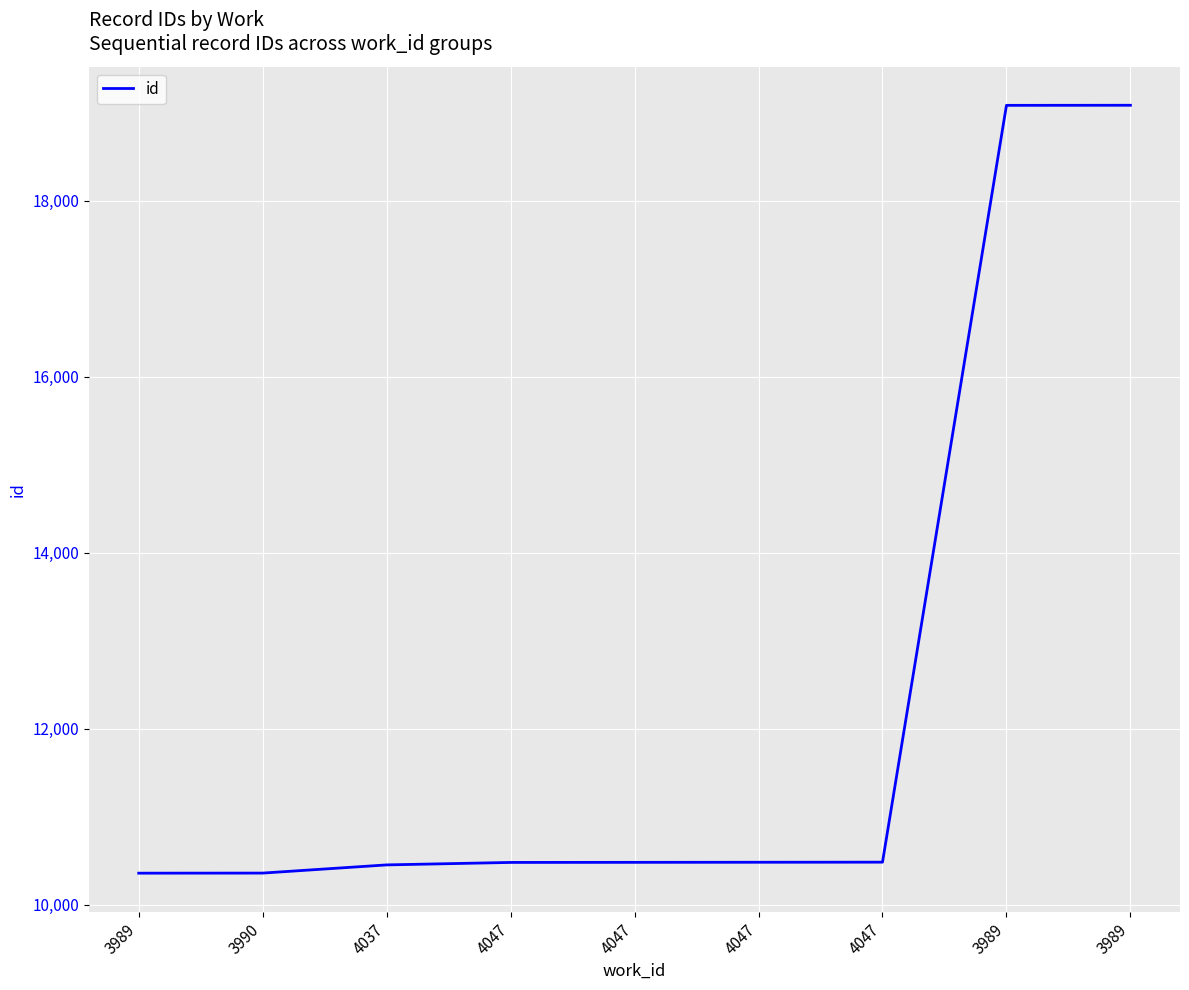

Reading left to right, extract all data points from this chart.

10360	10361	10454	10482	10483	10484	10485	19081	19082